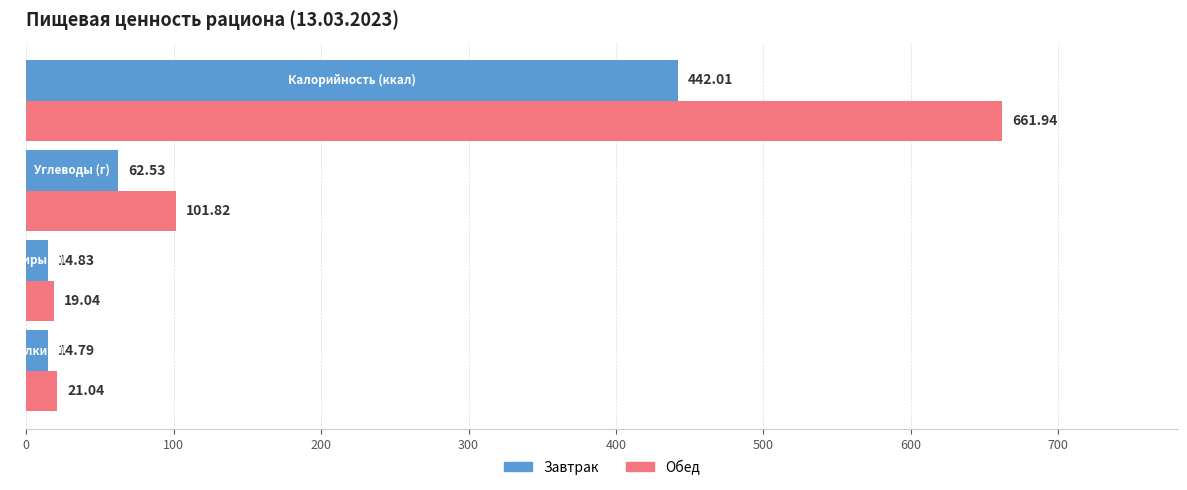

Which series has the widest spread of values?

Обед